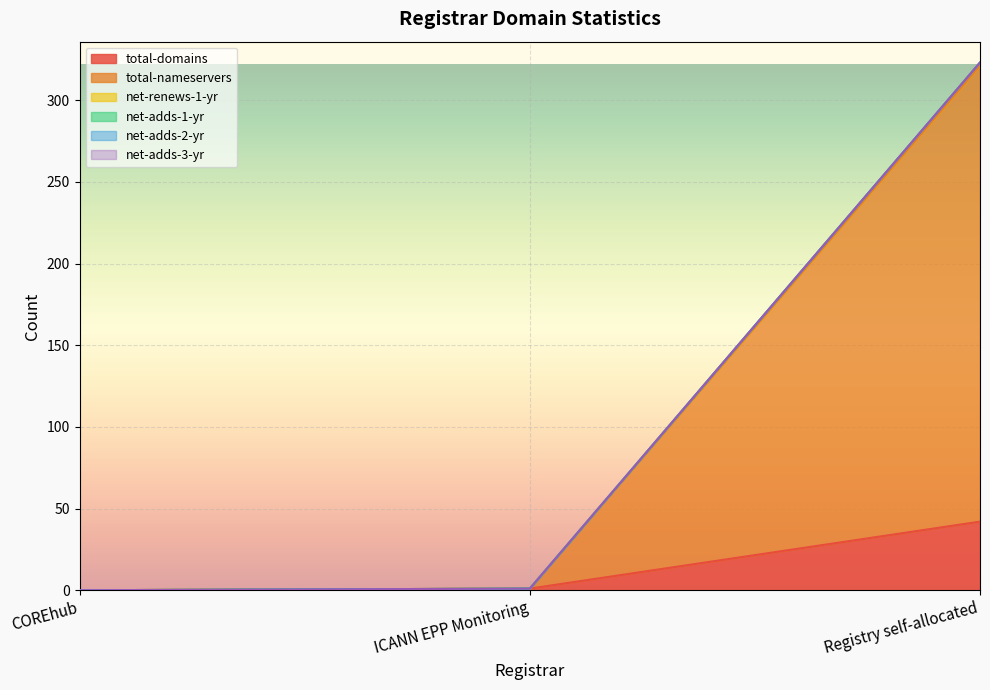

Where does the net-renews-1-yr series first go above 1?

Registry self-allocated